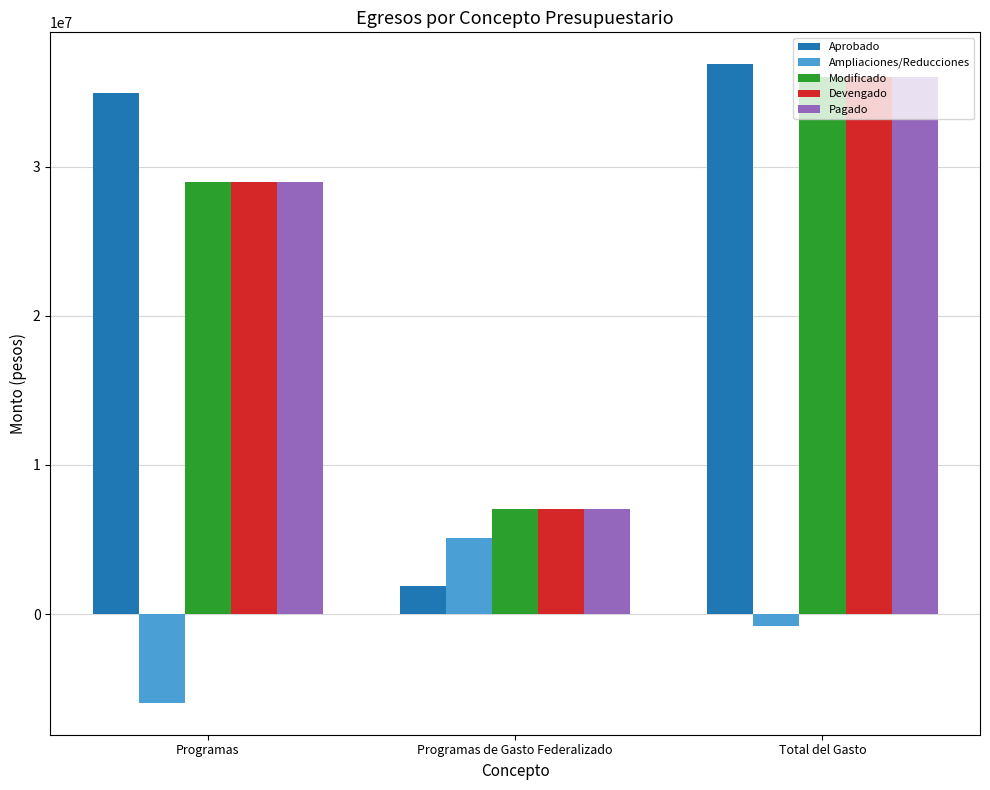

What is the sum of the Devengado values at Programas and Programas de Gasto Federalizado?

36025518.7